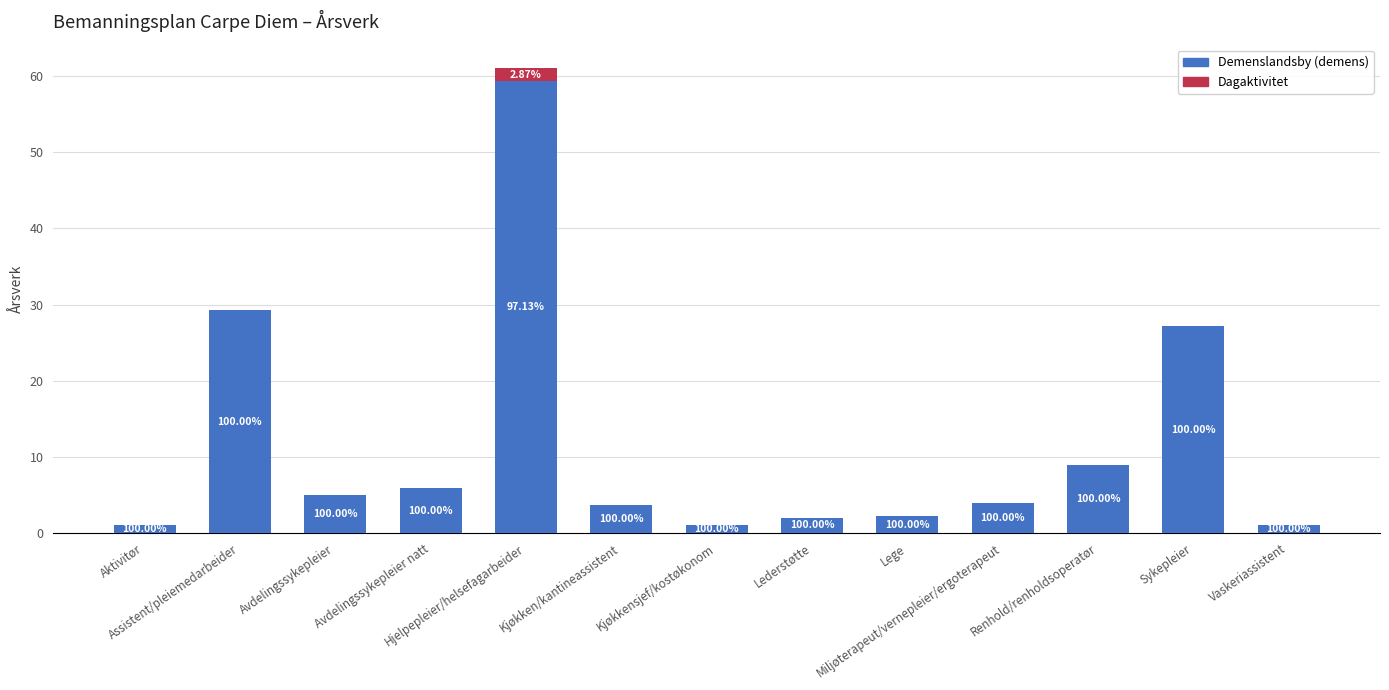

Between Kjøkken/kantineassistent and Miljøterapeut/vernepleier/ergoterapeut, which is larger?

Miljøterapeut/vernepleier/ergoterapeut